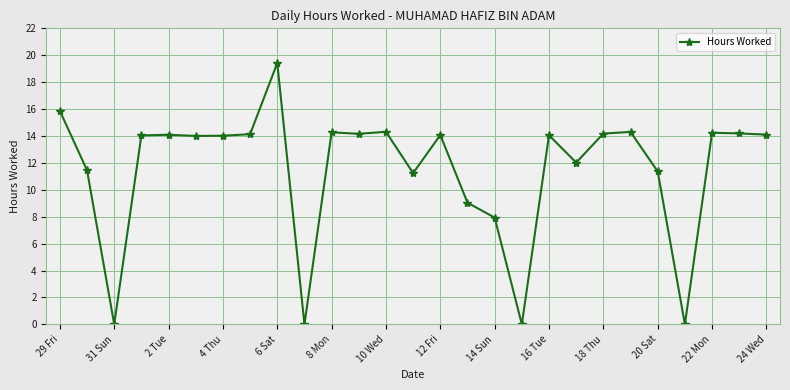

What is the greatest value displayed?

19.4